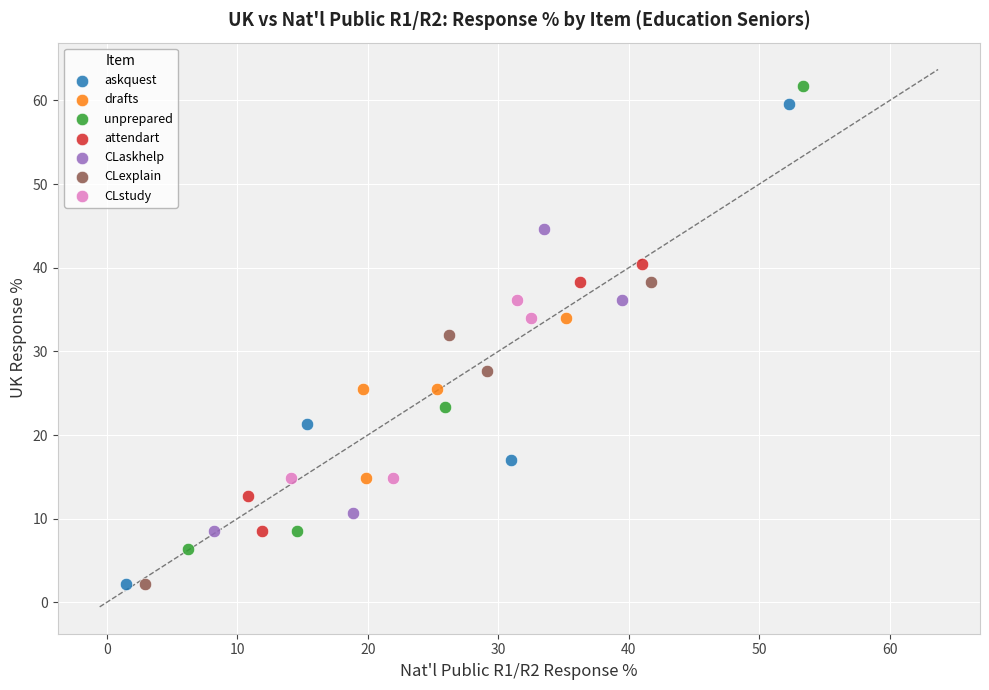

Which series has the widest spread of Y values?

askquest